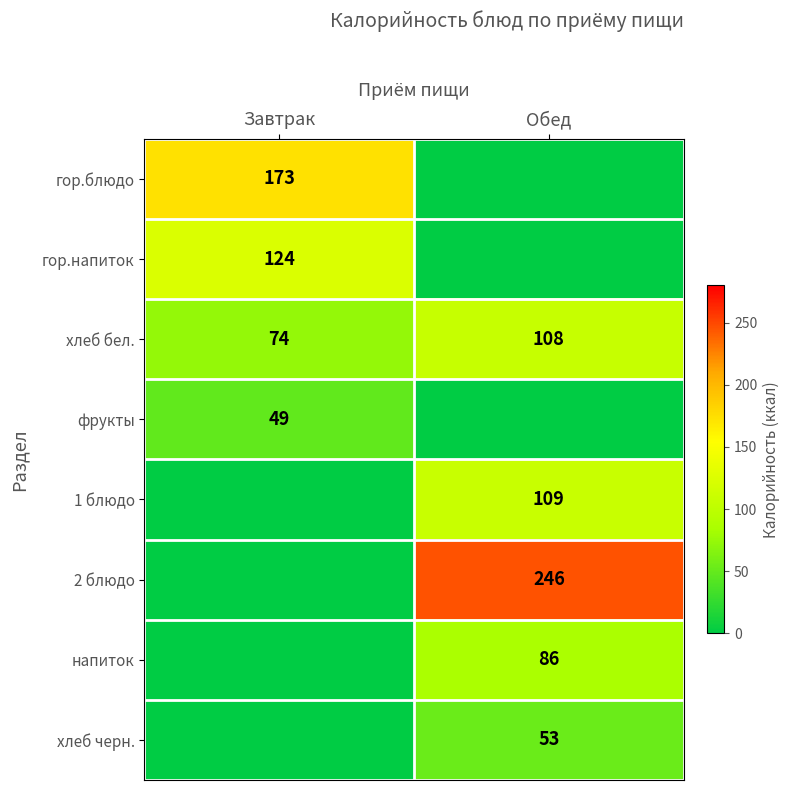

Is it true that хлеб черн. equals 83 at Обед?

False